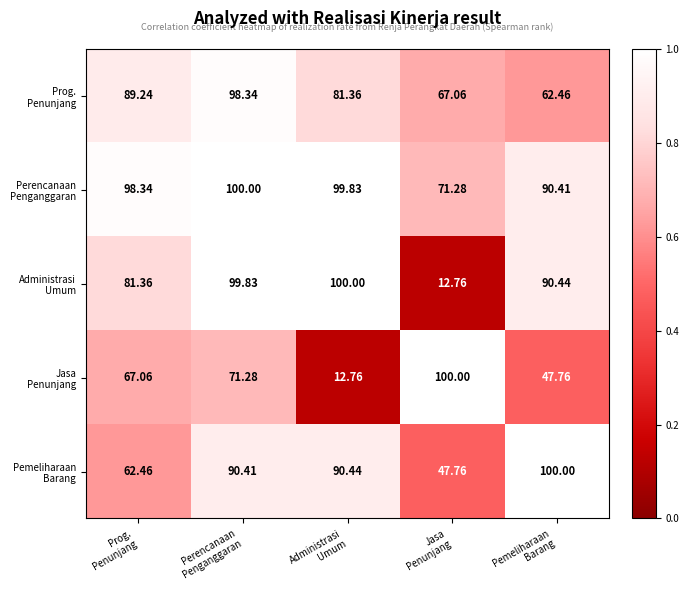

How many series are shown in this chart?

5